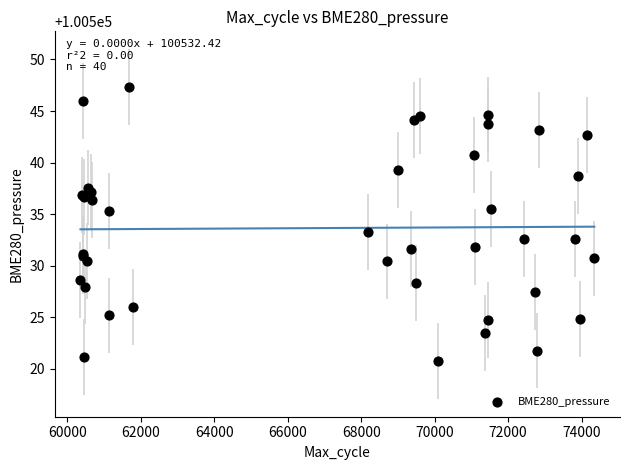

What Y value in the scatter plot is closest to 100534?

100533.3